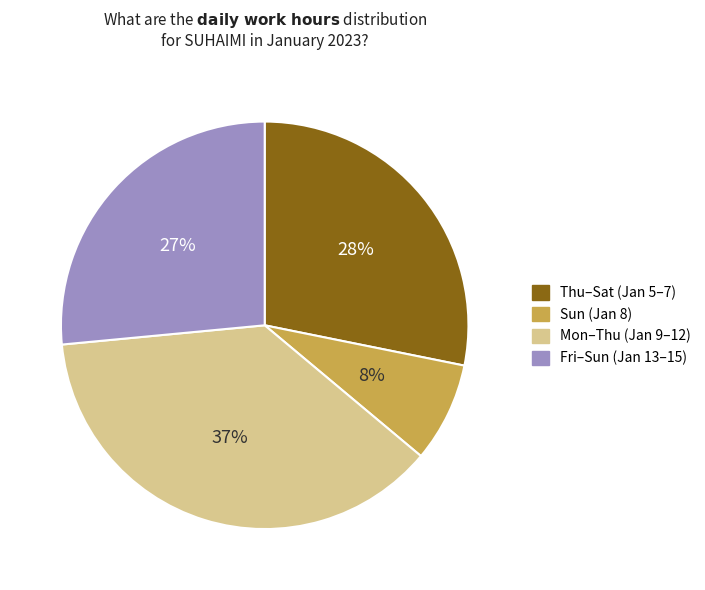

To the nearest percent, what is the difference between the largest and smallest slice percentages?

29%